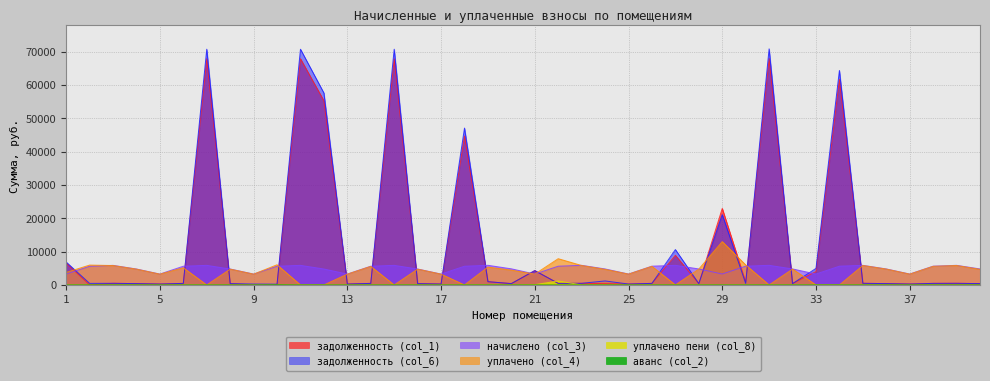

Rank the categories by уплачено (col_4) value from highest to lowest.

29, 22, 10, 30, 2, 23, 35, 39, 3, 26, 38, 14, 19, 6, 28, 32, 36, 4, 8, 16, 24, 40, 20, 1, 21, 25, 37, 5, 9, 13, 17, 7, 11, 12, 15, 18, 27, 31, 33, 34